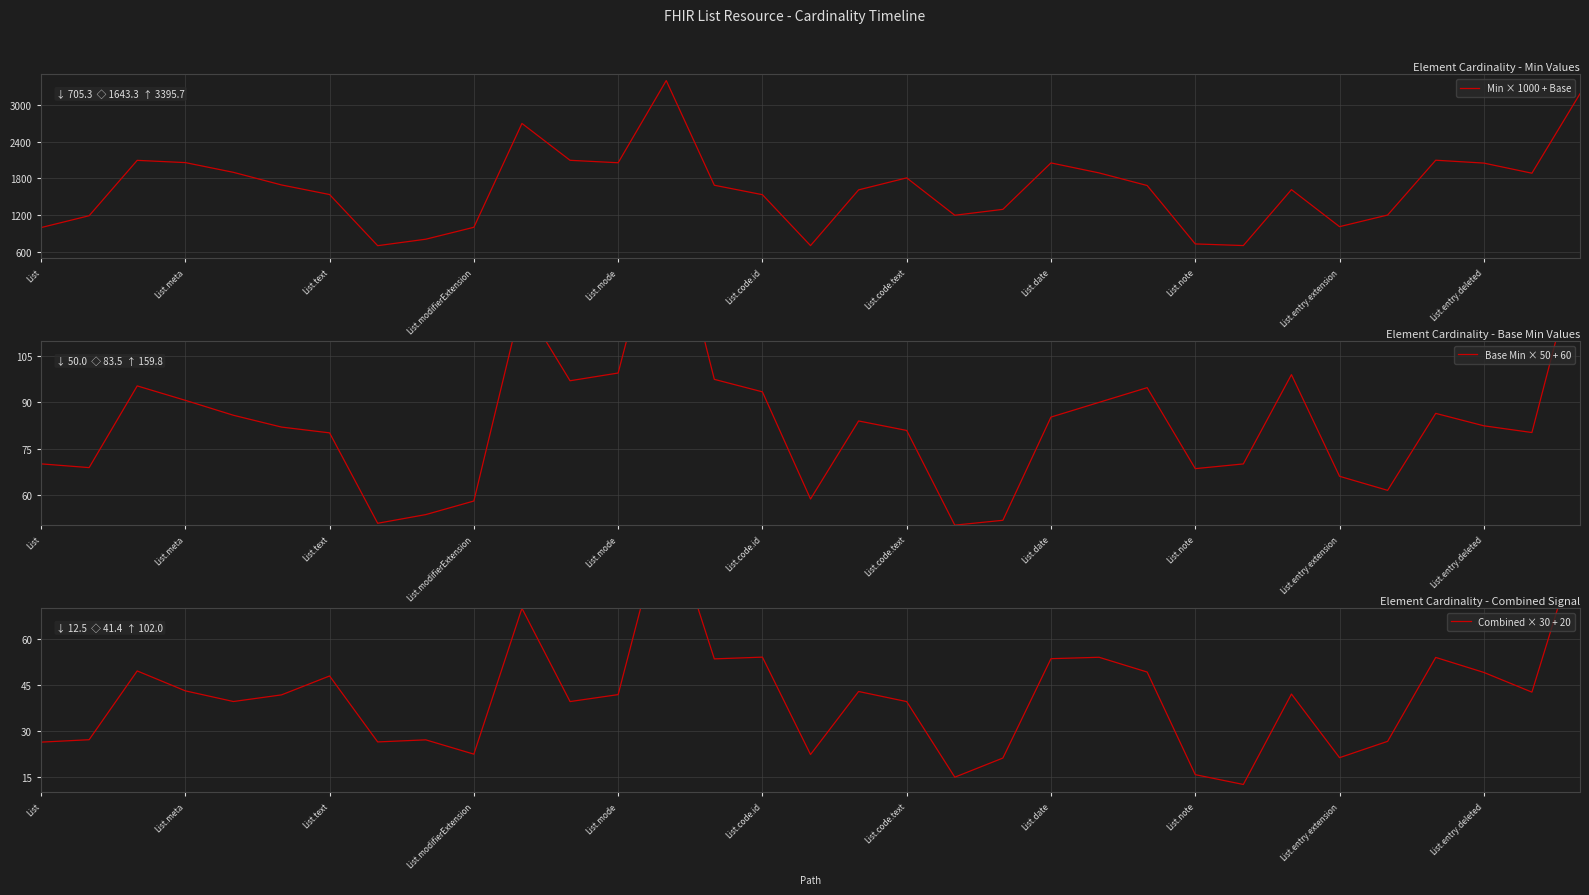

How many interior local peaks does the Combined × 30 + 20 series have?

10